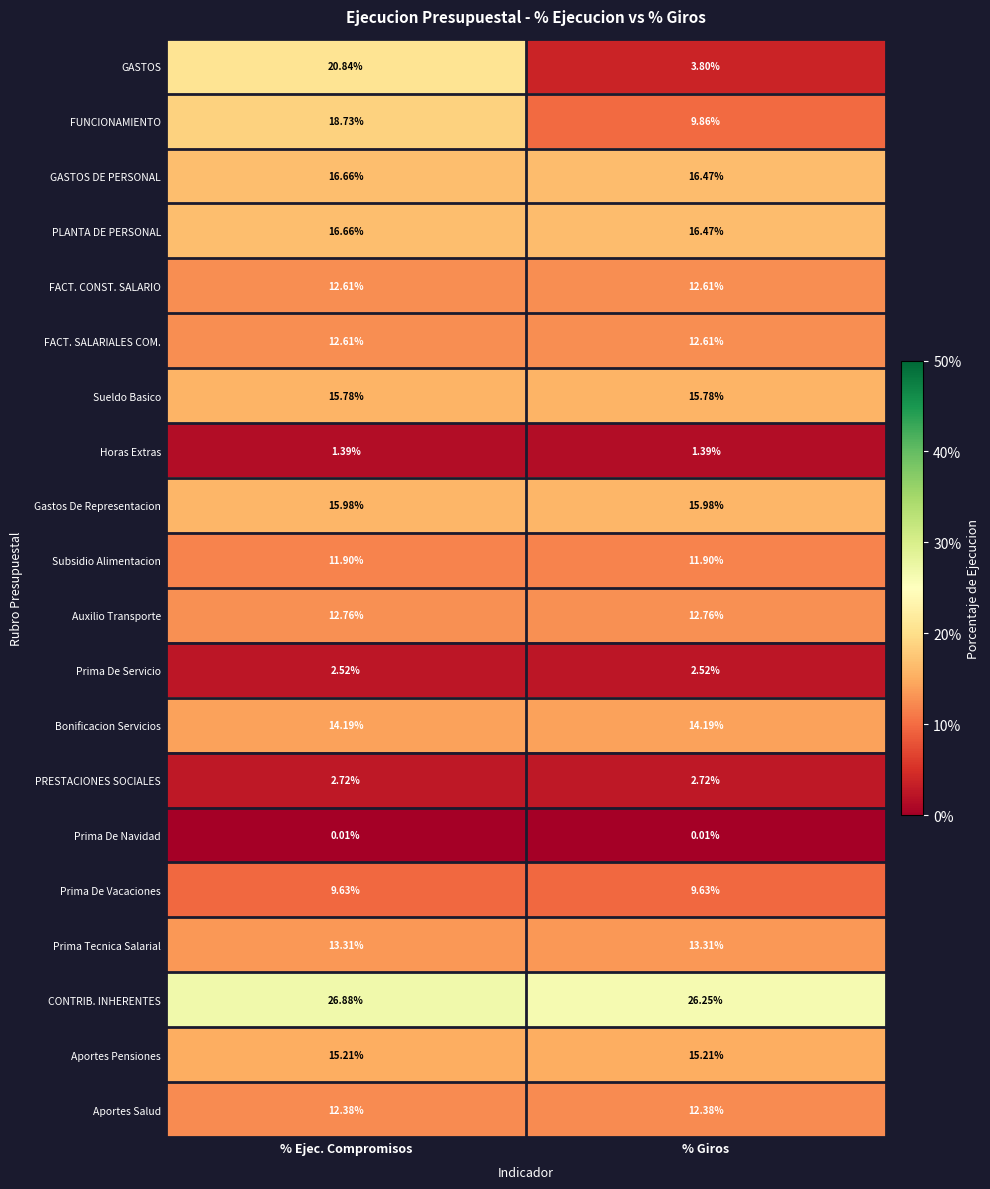

Is the value of Gastos De Representacion at % Giros greater than the value of Prima Tecnica Salarial at % Ejec. Compromisos?

Yes